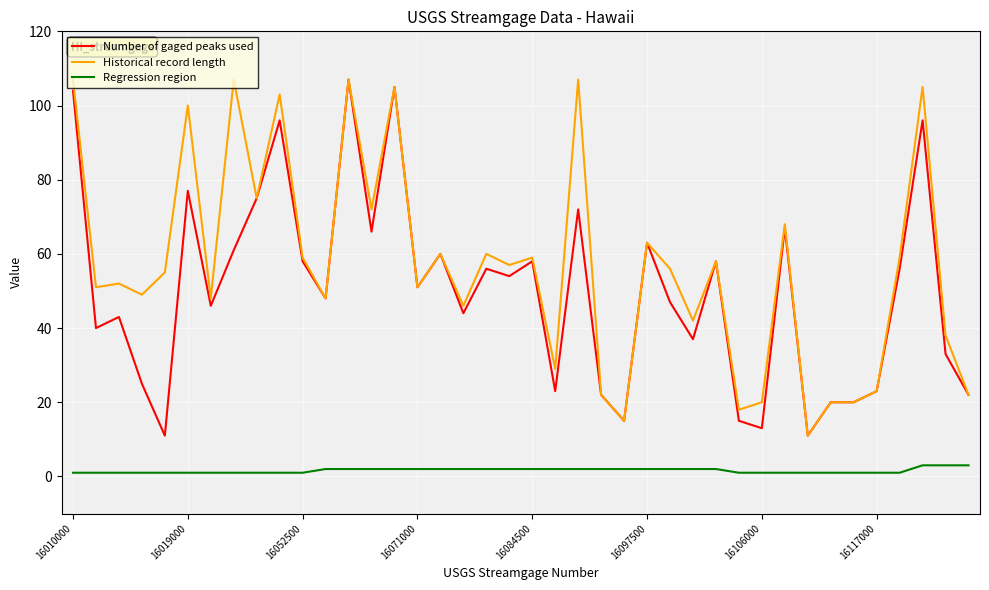

True or false: Historical record length and Regression region cross at least once.

False